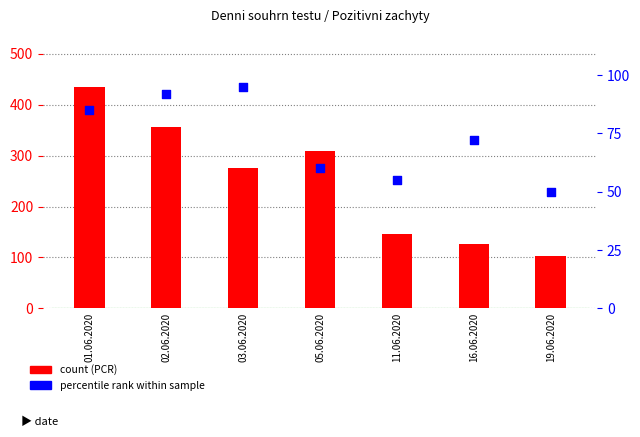

Which series contains the lowest Y value?

percentile rank